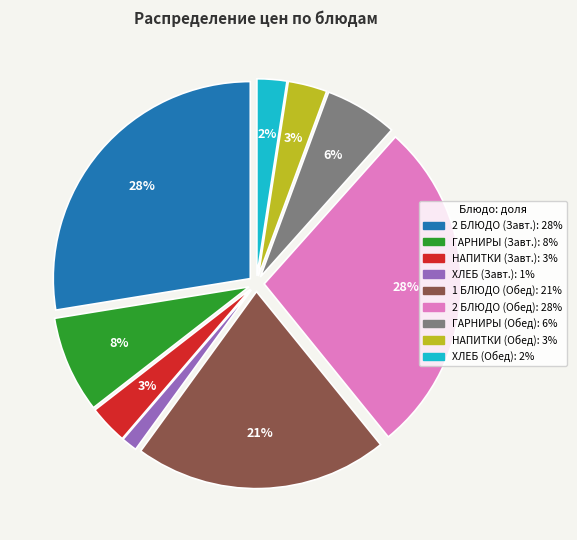

To the nearest percent, what is the average slice percentage?

11%